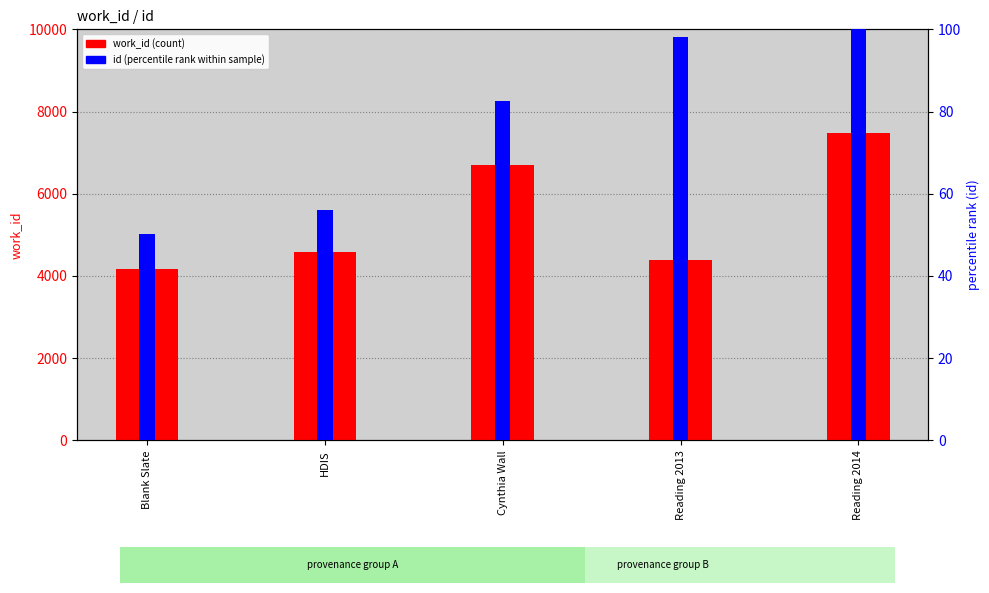

What are all the series names shown in the legend?

work_id (count), id (percentile rank within sample)